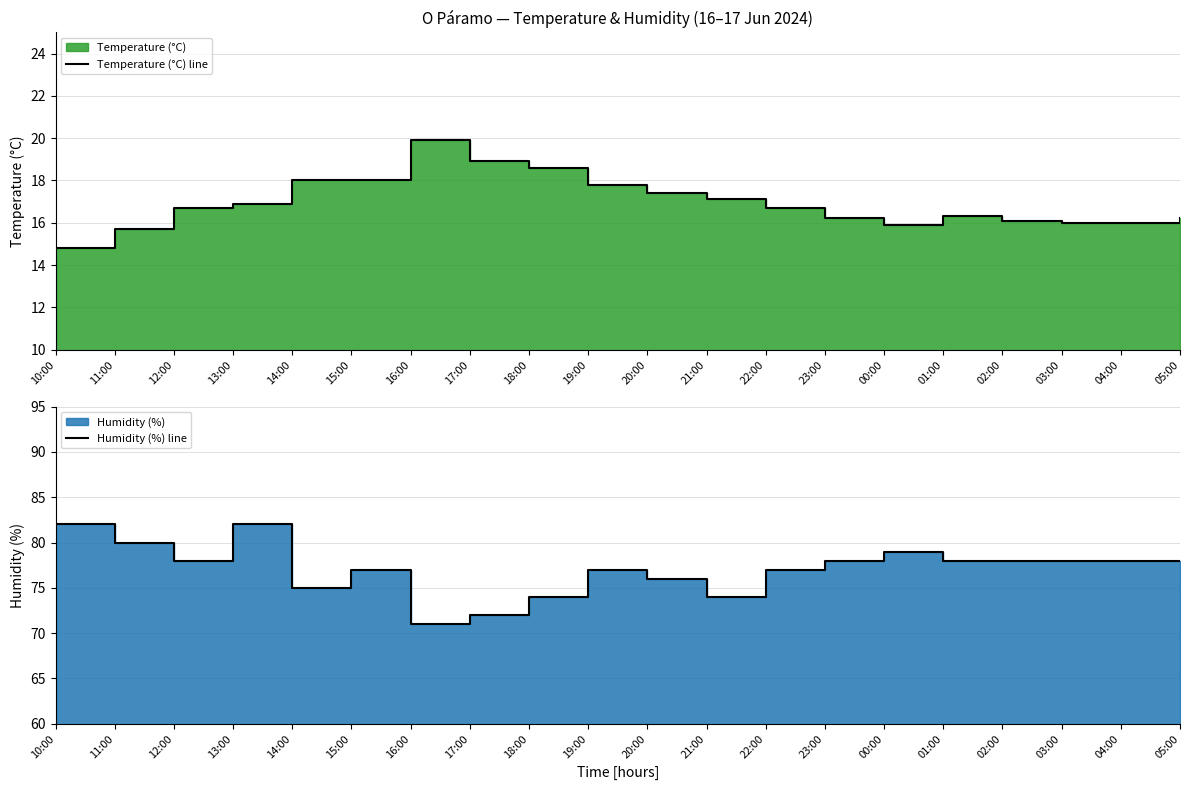

Does the chart have visible grid lines?

Yes